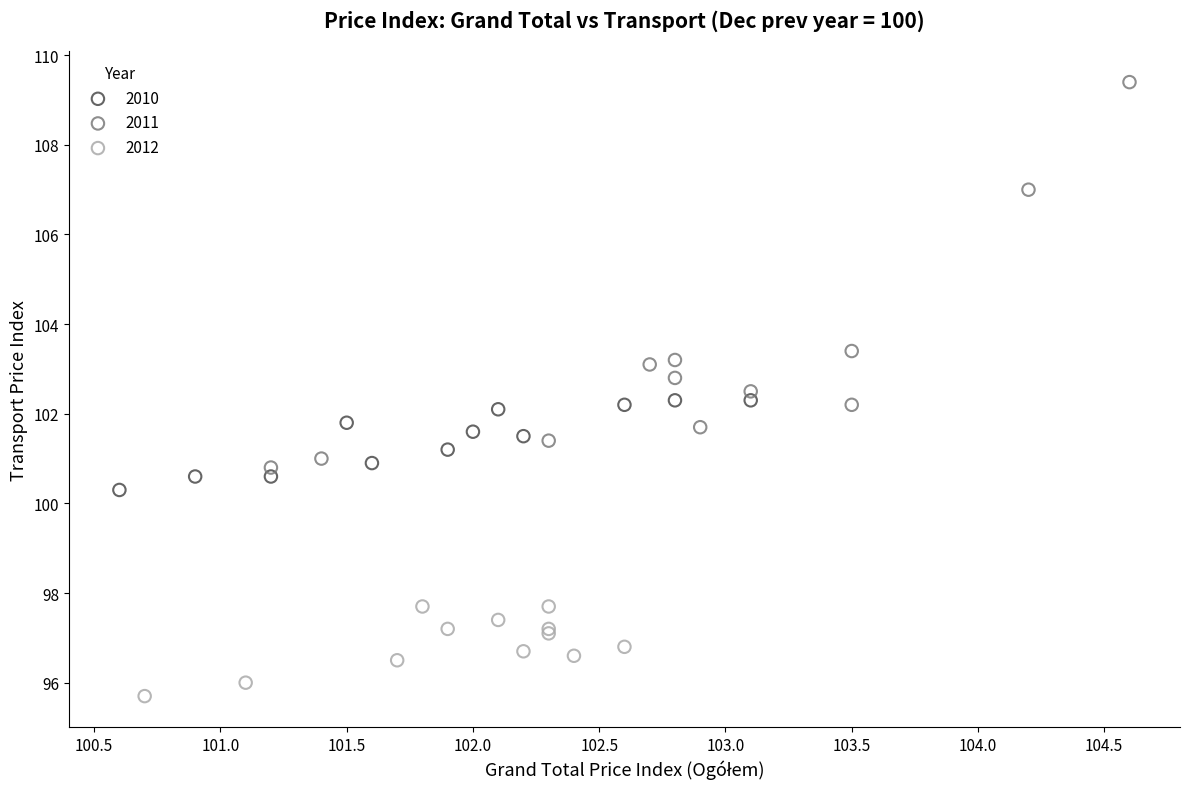

Which series contains the lowest Y value?

2012